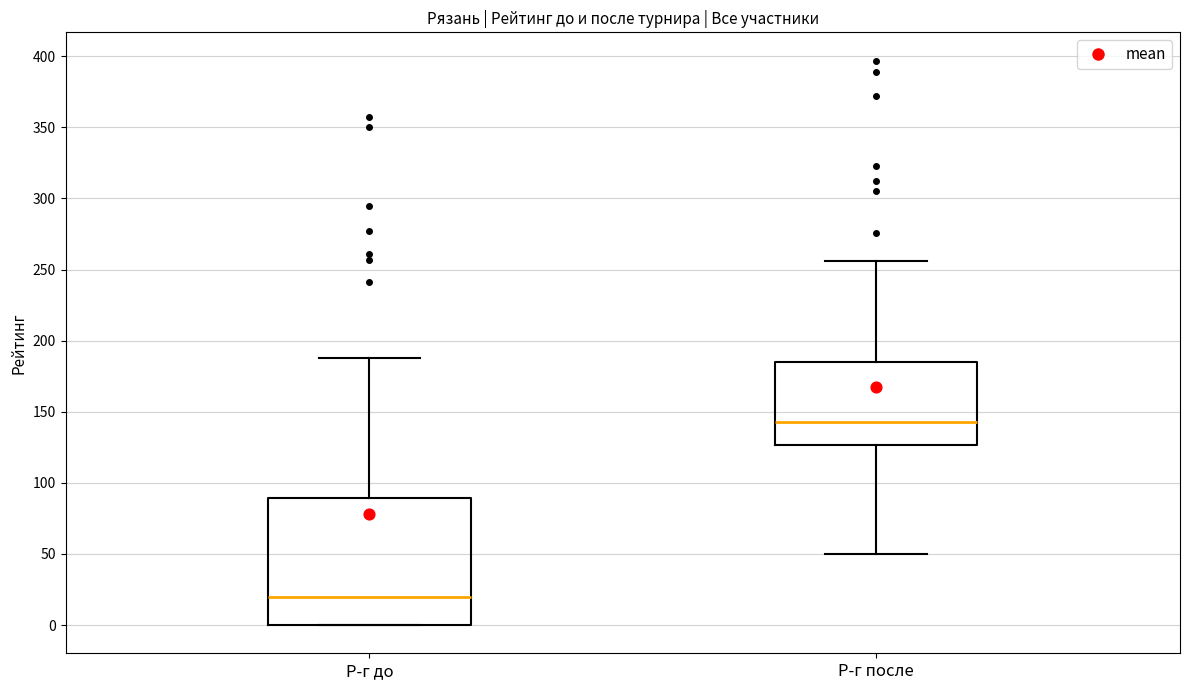

Reading left to right, read every box against the y-axis: the position of its median line, the range the box covers, and the ends of its whiskers. The values are not printed on the chart, so give them approximately, as read against the axis.

Р-г до: median 20, box 0 to 90, whiskers 0 to 190
Р-г после: median 145, box 125 to 185, whiskers 50 to 255